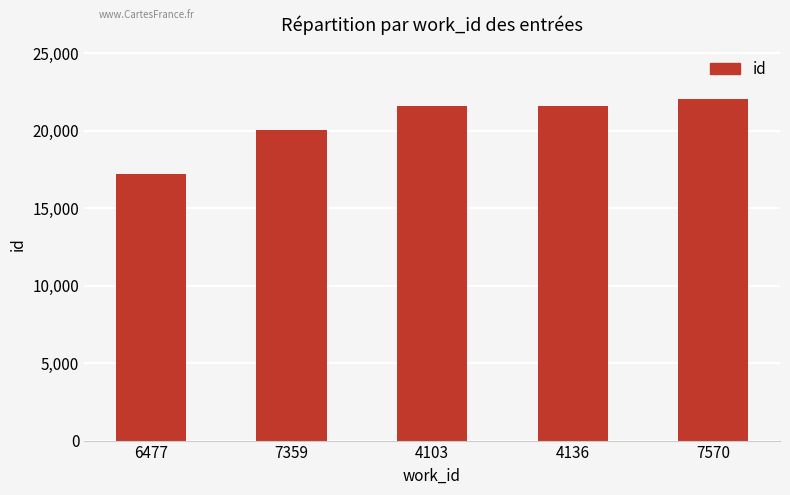

How many data points does each series have?

5